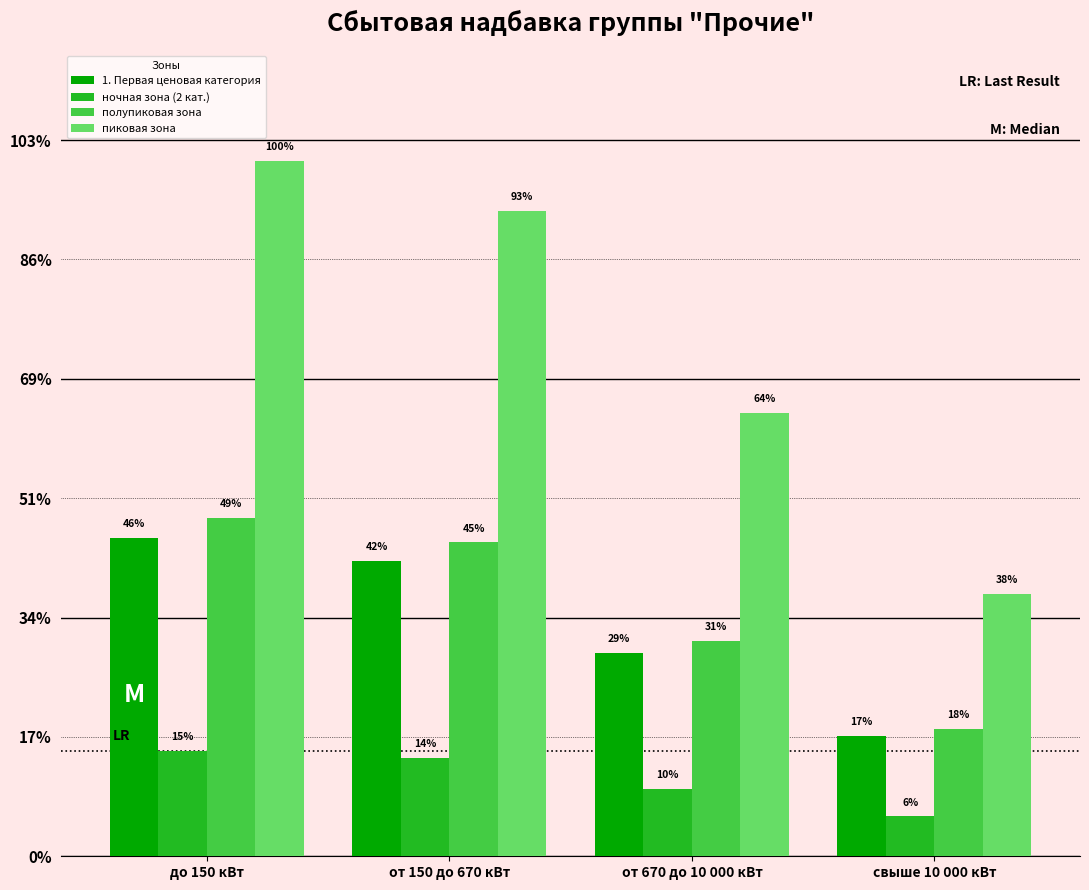

Does the chart contain any negative values?

No